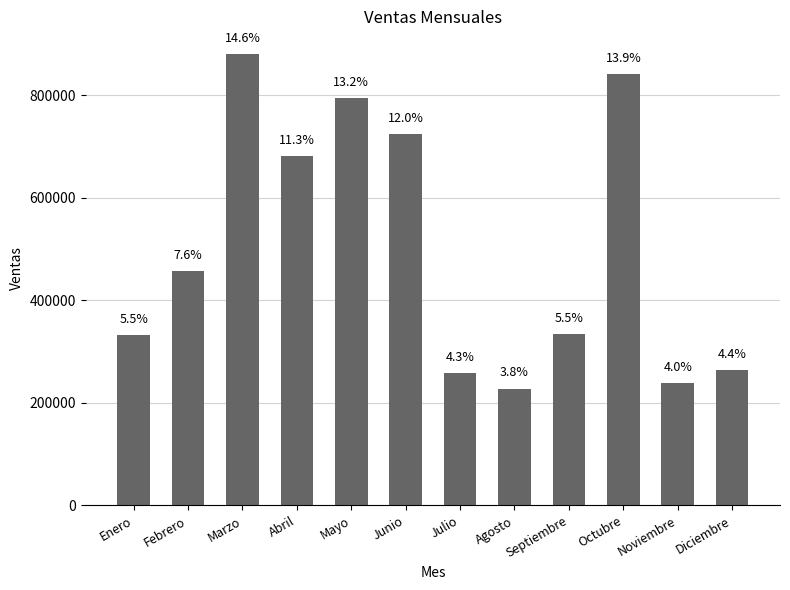

How many bars are there in total?

12